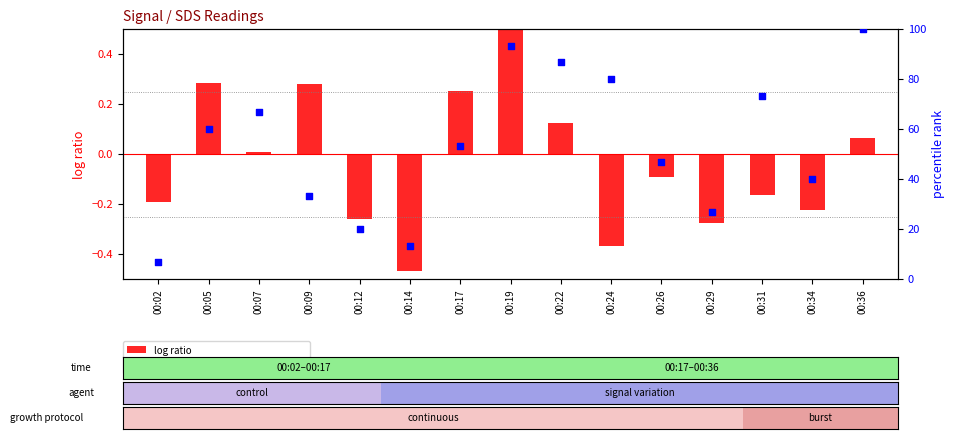

Is the value of log ratio at 00:19 greater than the value of percentile rank within the sample at 00:17?

No